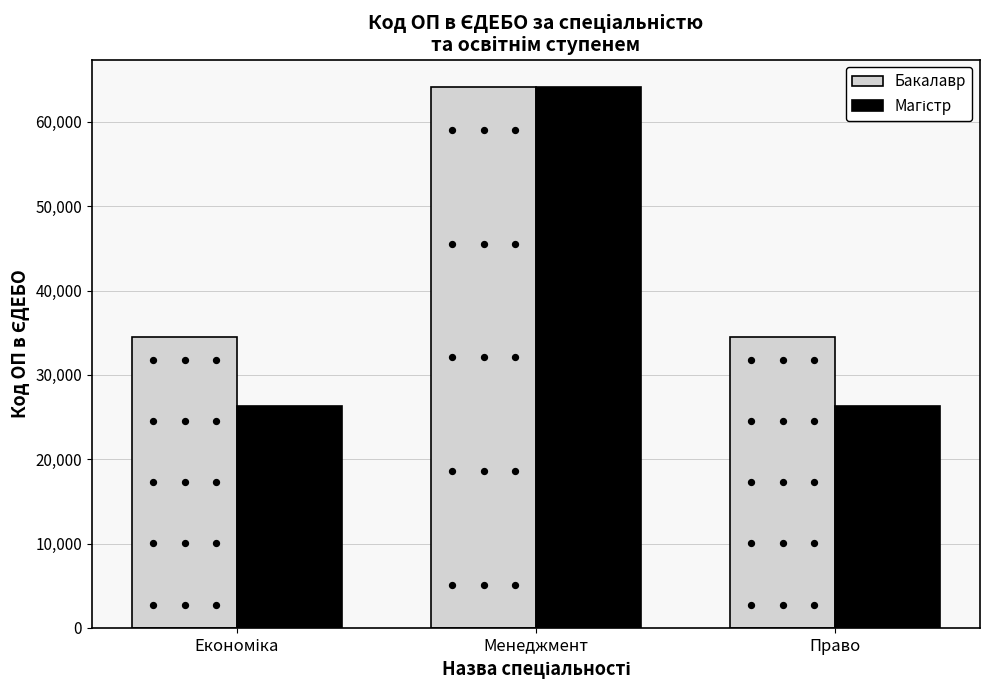

Which series has the largest total across all categories?

Бакалавр